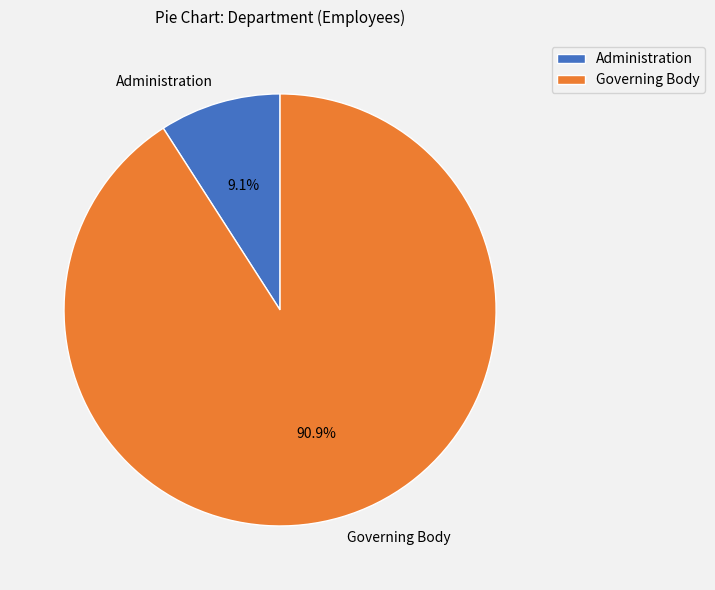

How many slices are in this pie chart?

2